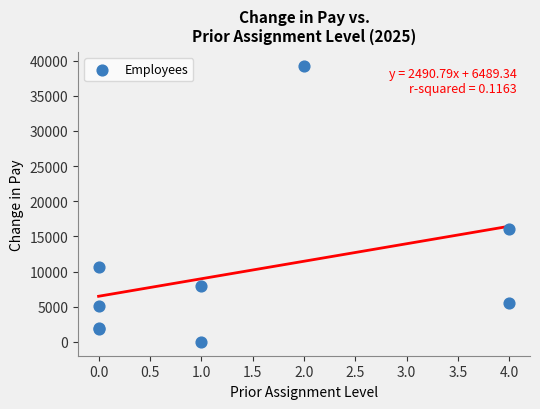

What Y value in the scatter plot is closest to 19644?

16011.0